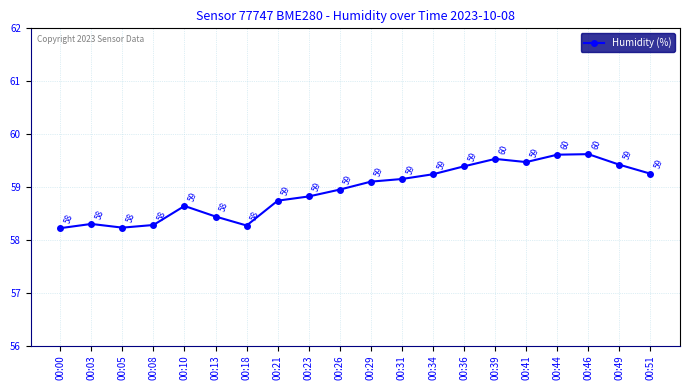

What is the value of the 19th point from the left?

59.4